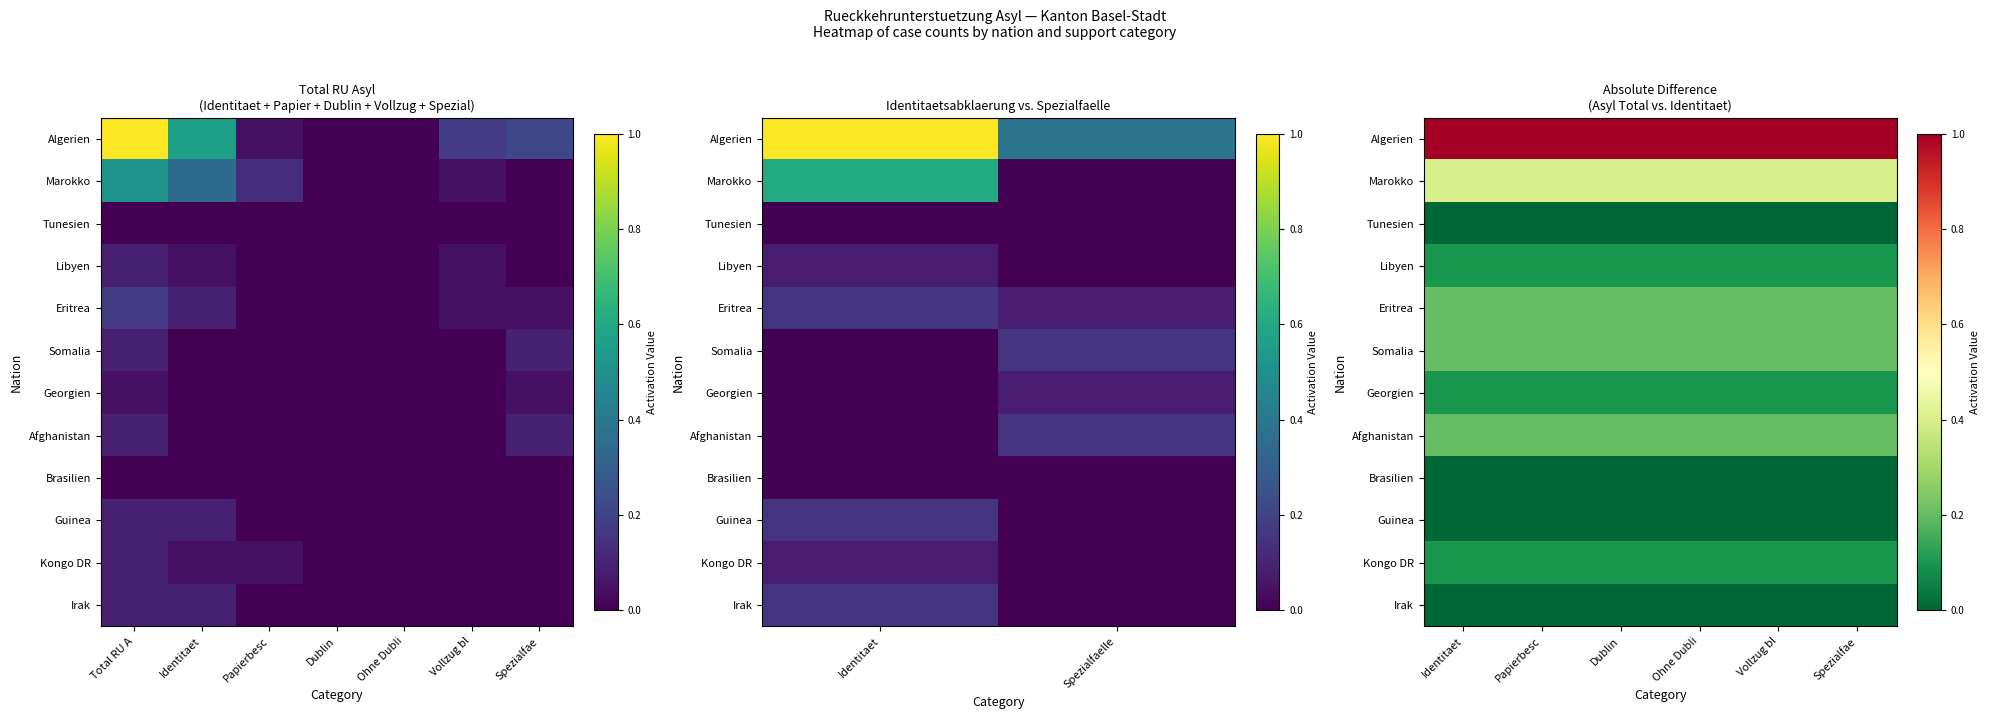

How many distinct data groups are displayed?

12